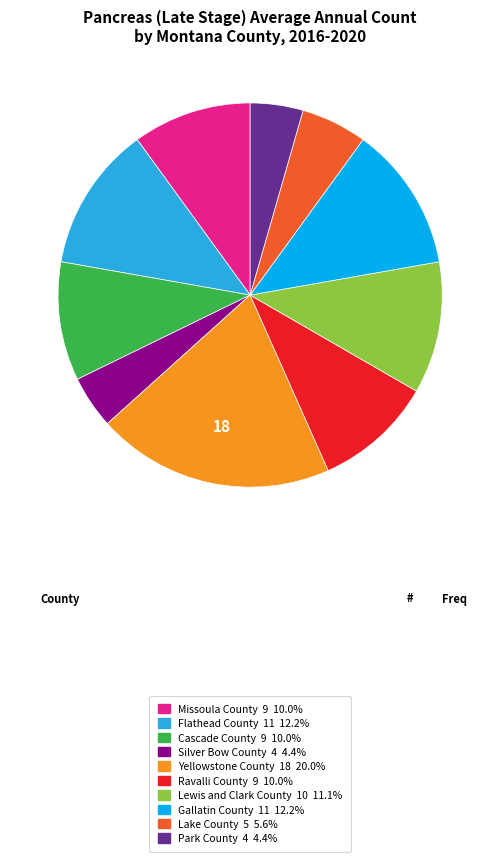

Which slice is the largest?

Yellowstone County